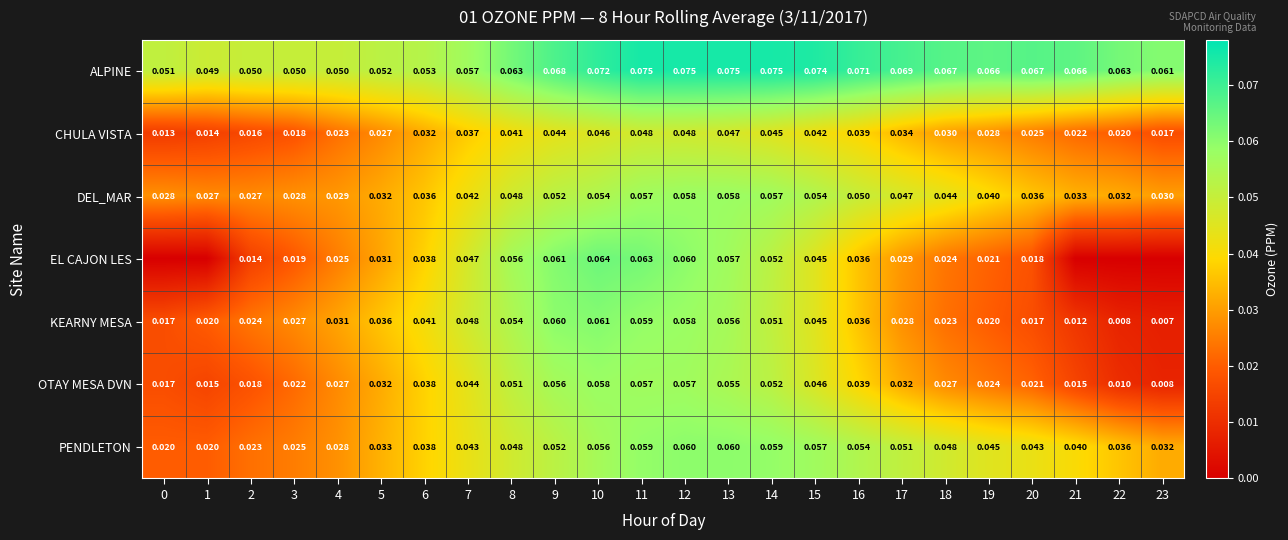

True or false: CHULA VISTA has a value of 0.0 at 22.

True